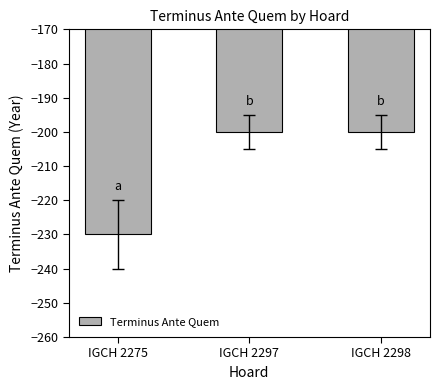

Count the number of categories in the chart.

3